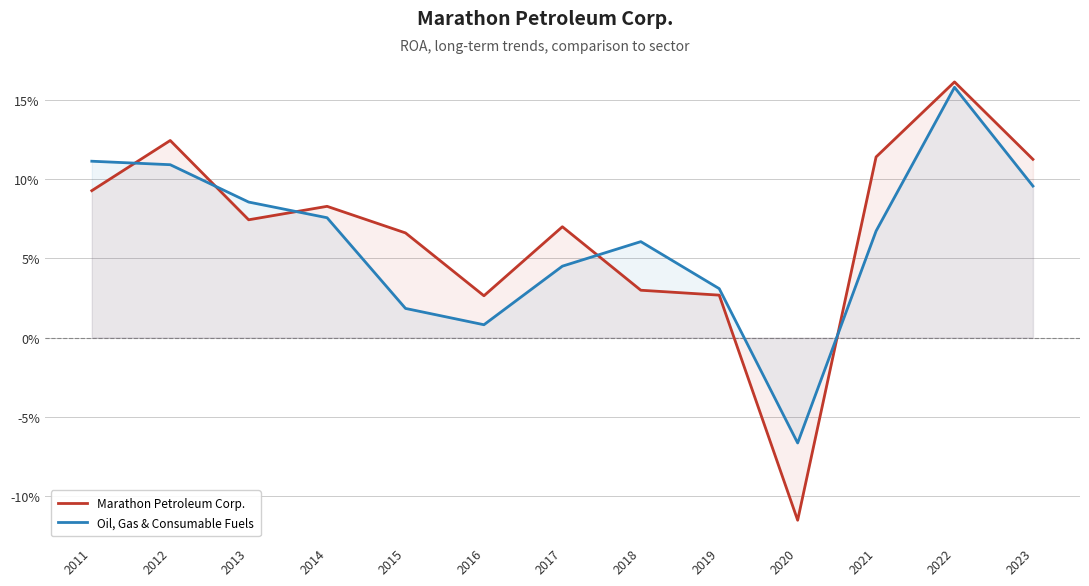

What is the greatest value displayed?

0.2